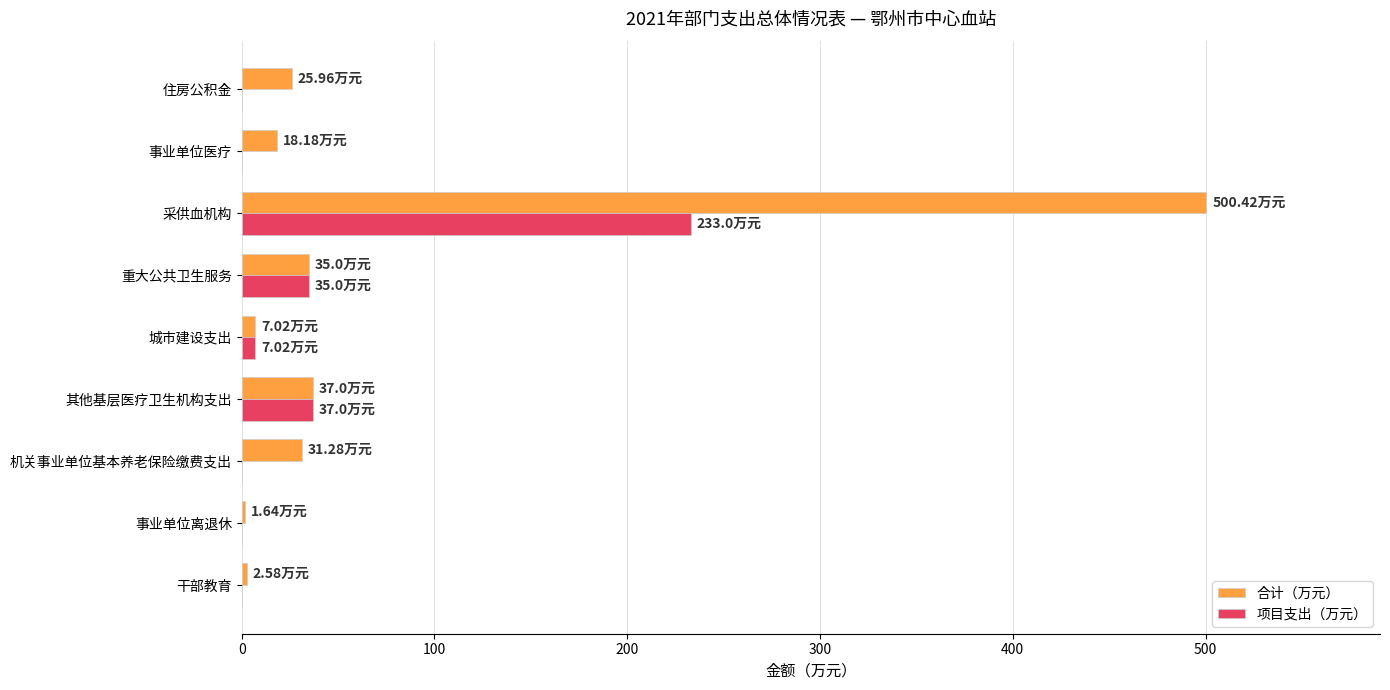

Which category has the highest value in the 项目支出（万元） series?

采供血机构